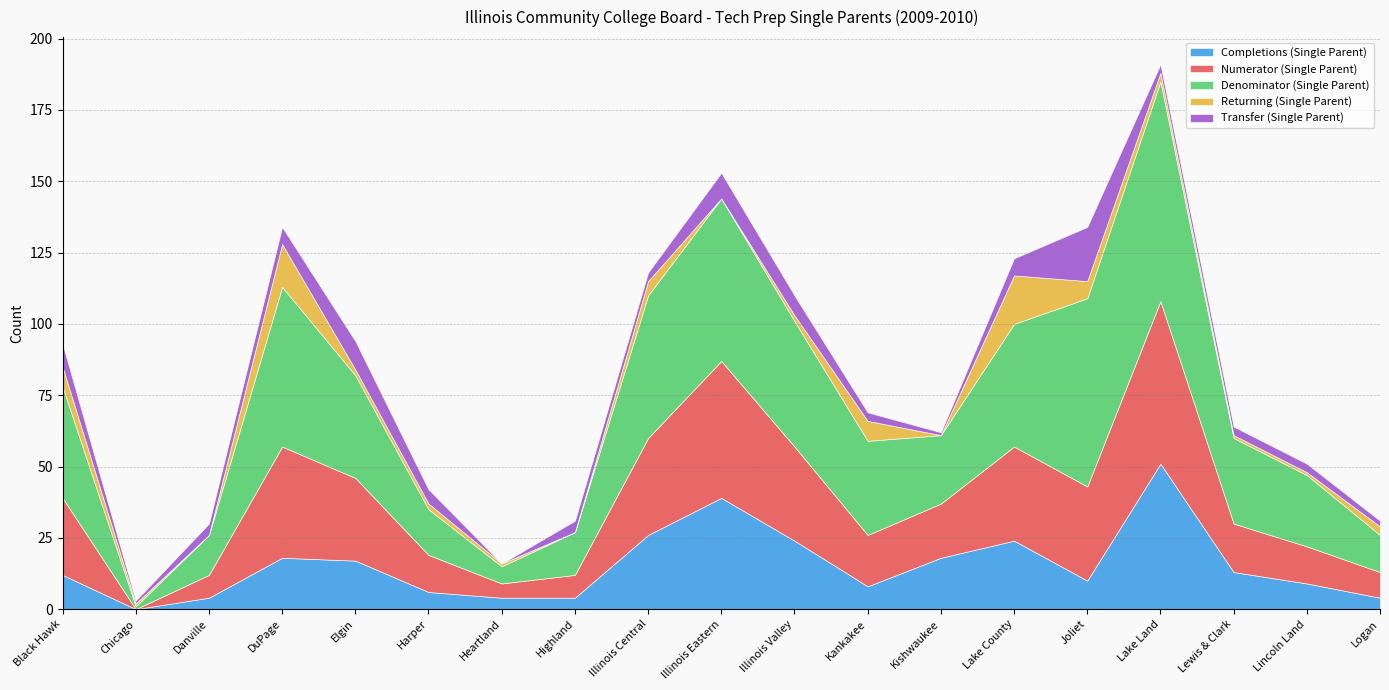

Between which two adjacent categories do Transfer (Single Parent) and Completions (Single Parent) first intersect?

Black Hawk and Chicago